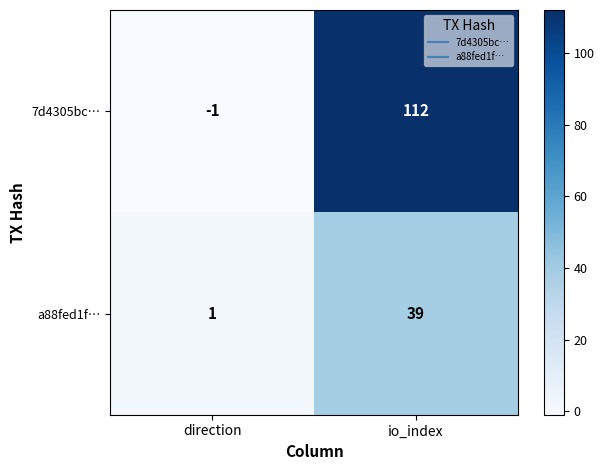

List the series in order of their overall mean, lowest first.

a88fed1f…, 7d4305bc…